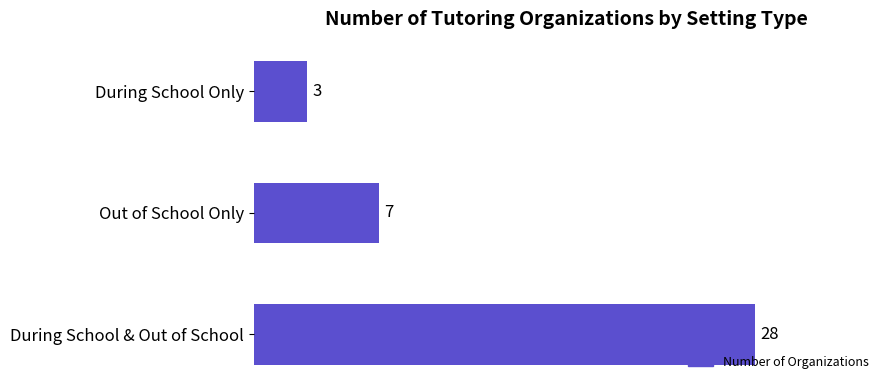

Reading bottom to top, transcribe all the data shown in this chart.

During School & Out of School=28	Out of School Only=7	During School Only=3